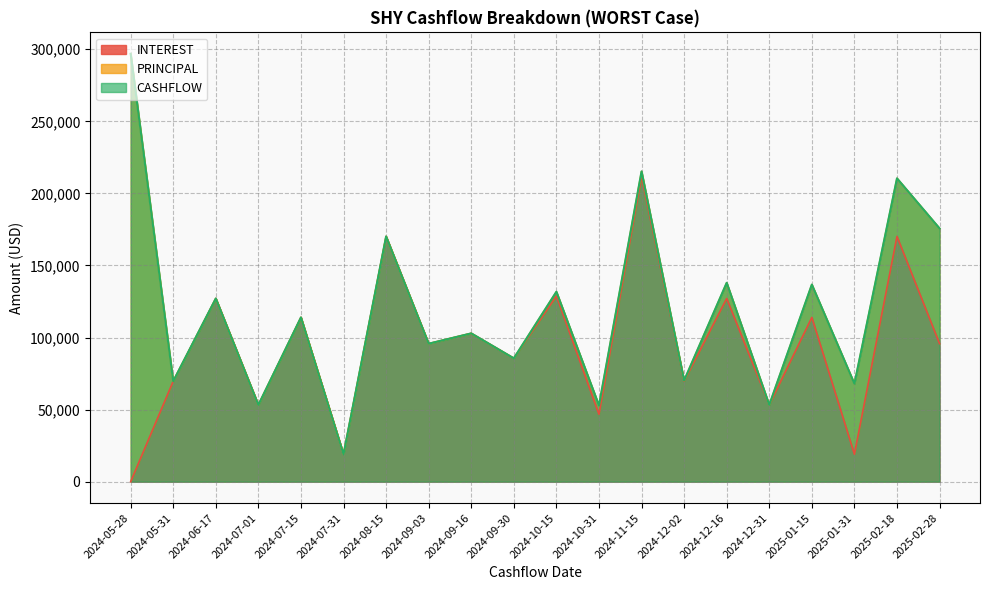

List the labels in order of CASHFLOW value, largest first.

2024-05-28, 2024-11-15, 2025-02-18, 2025-02-28, 2024-08-15, 2024-12-16, 2025-01-15, 2024-10-15, 2024-06-17, 2024-07-15, 2024-09-16, 2024-09-03, 2024-09-30, 2024-12-02, 2024-05-31, 2025-01-31, 2024-07-01, 2024-12-31, 2024-10-31, 2024-07-31